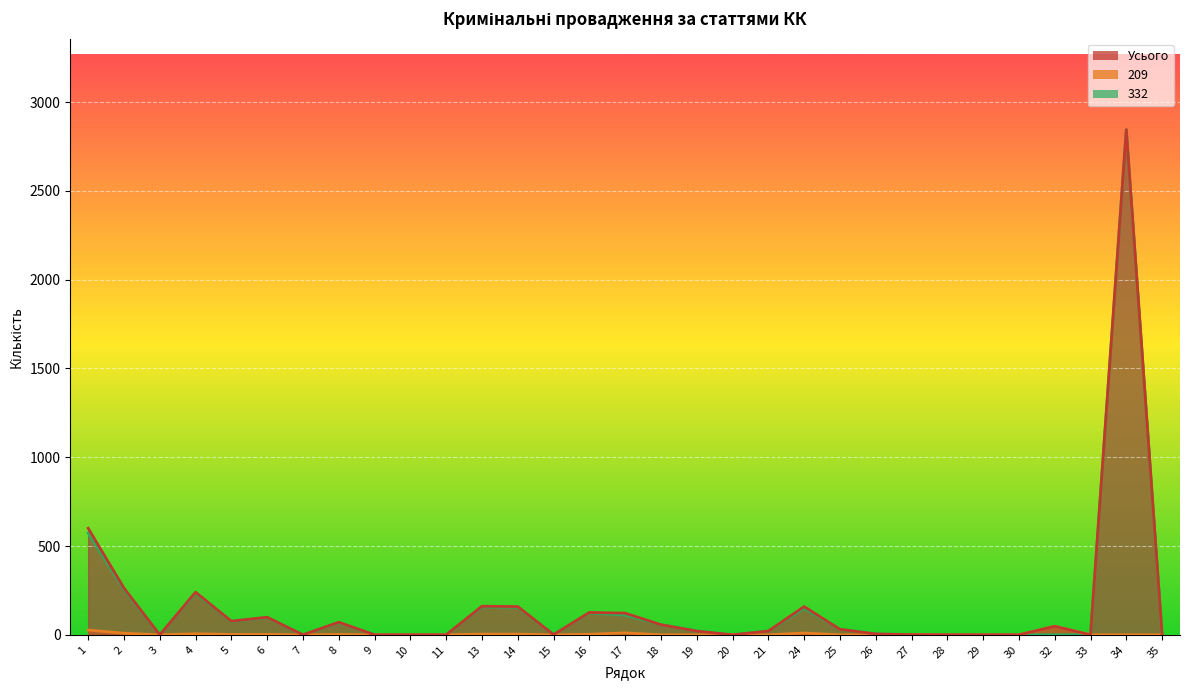

At which category is the sum across all series the highest?

34